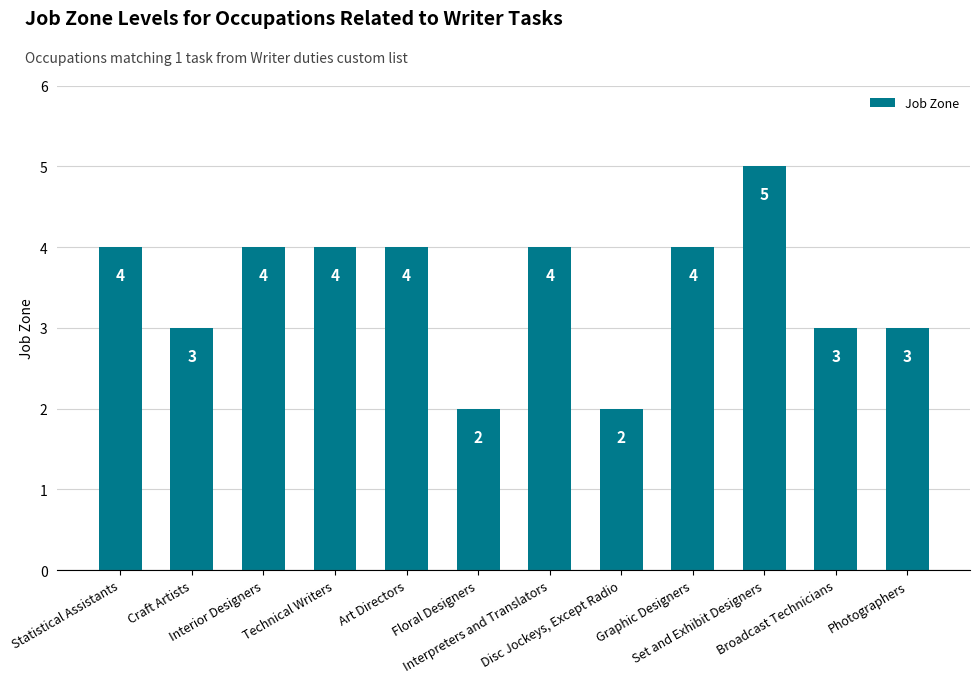

The value at Art Directors is 6. True or false?

False